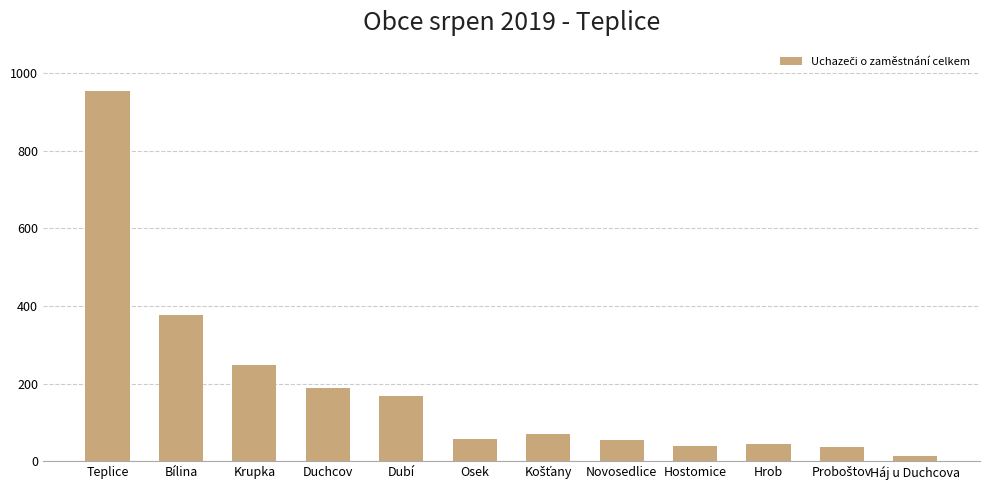

What is the change in value from Bílina to Osek?

-319